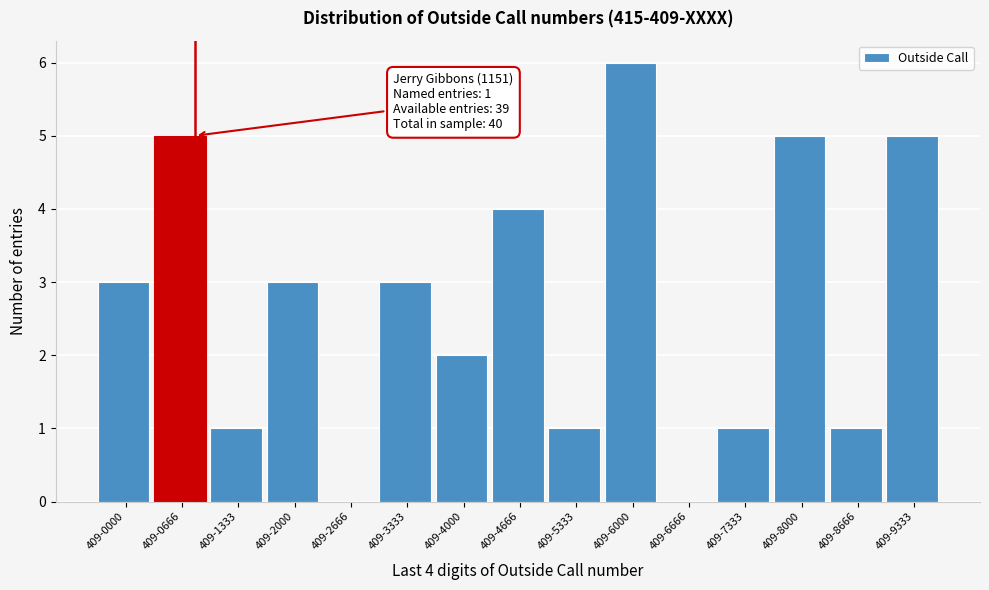

Reading right to left, transcribe all the data shown in this chart.

409-9333=5	409-8666=1	409-8000=5	409-7333=1	409-6666=0	409-6000=6	409-5333=1	409-4666=4	409-4000=2	409-3333=3	409-2666=0	409-2000=3	409-1333=1	409-0666=5	409-0000=3